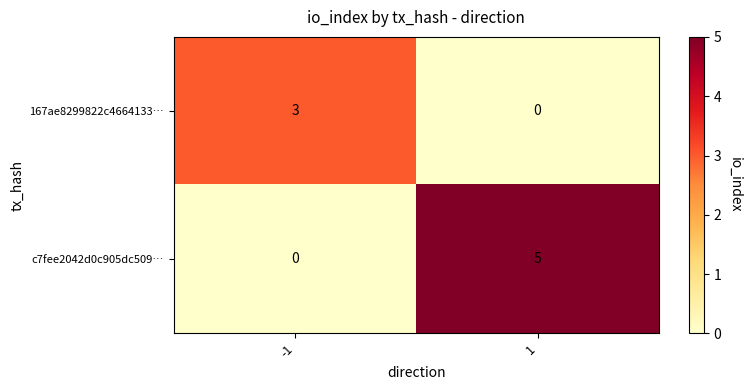

What is the sum of all 167ae8299822c4664133… values?

3